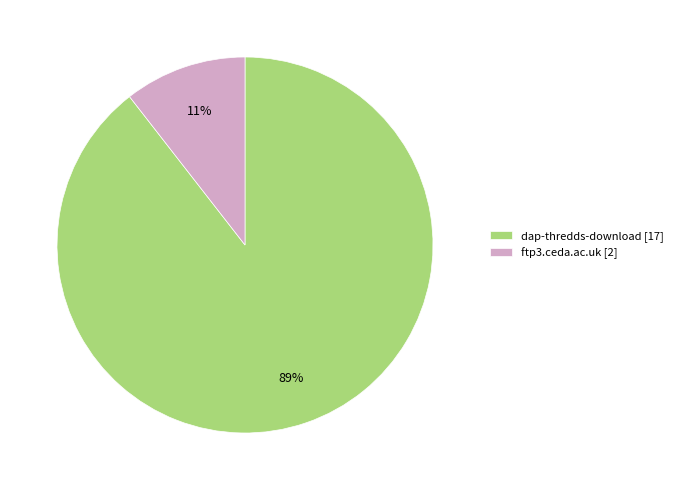

Is it true that dap-thredds-download is 89% of the pie?

True